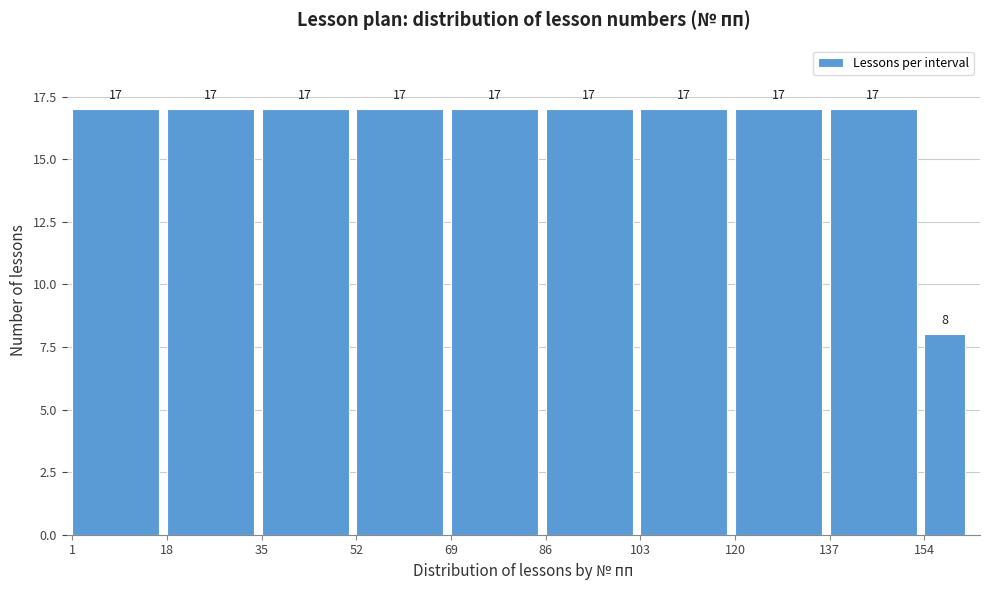

Reading left to right, list all the values displayed in this chart.

17	17	17	17	17	17	17	17	17	8